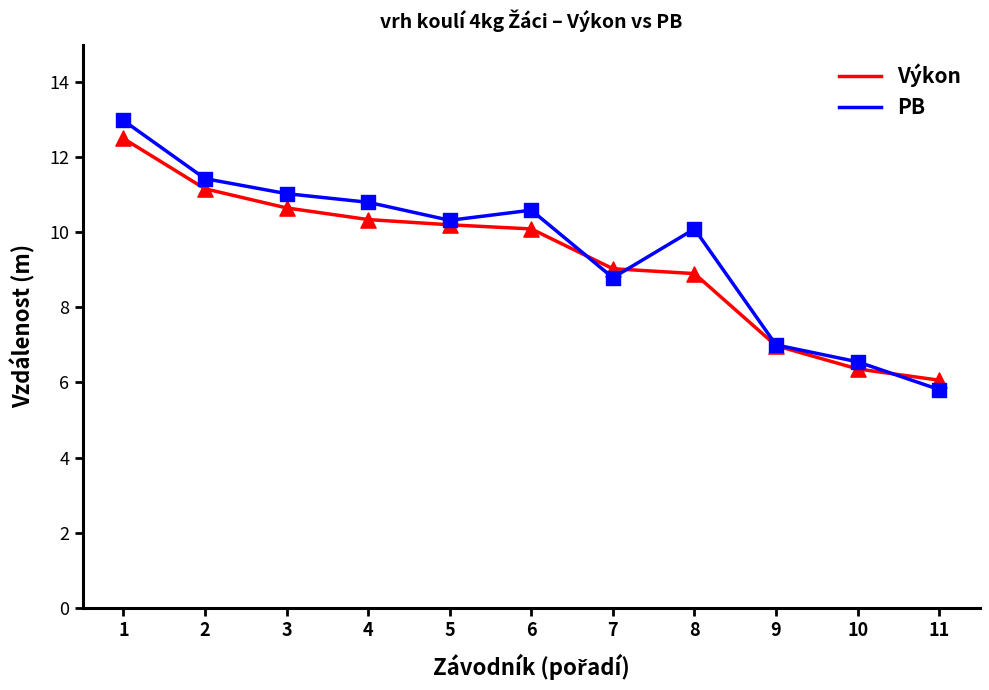

Is the value of PB at 11 greater than the value of Výkon at 6?

No